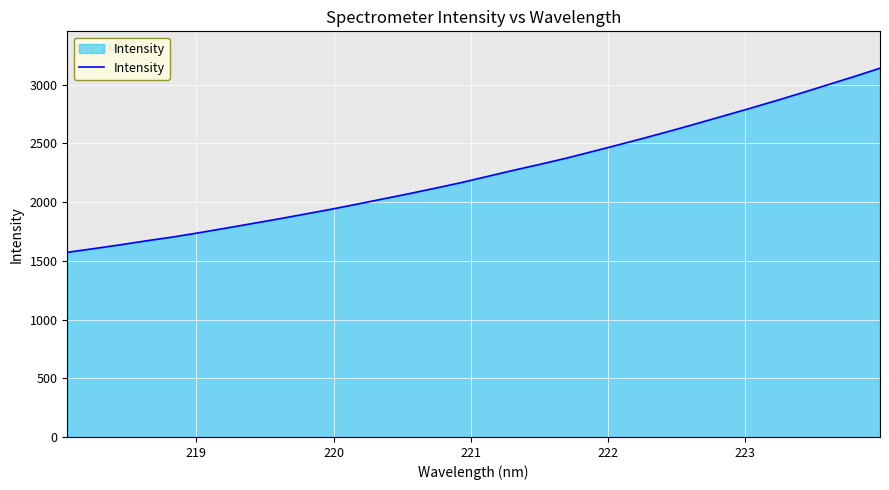

What is the maximum value shown in the chart?

3139.5